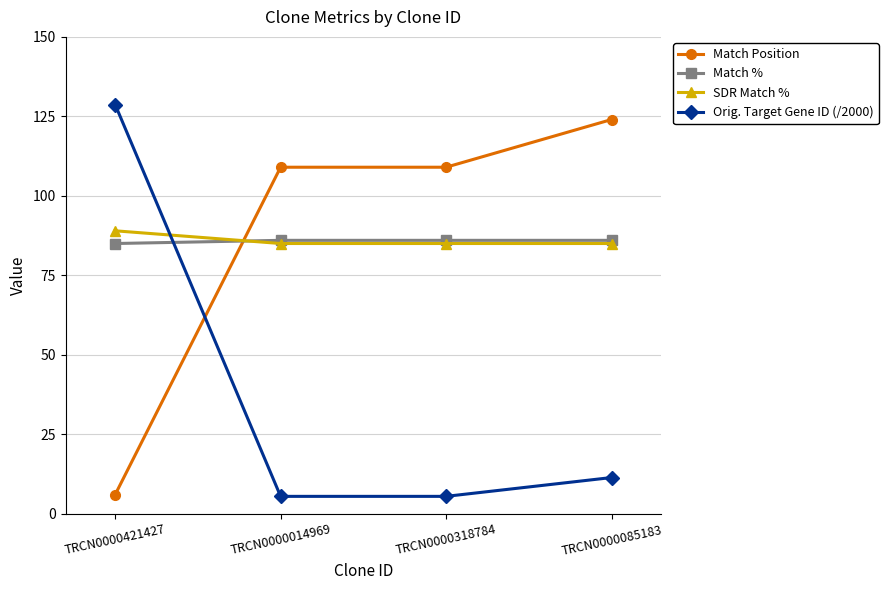

Reading left to right, extract all data points from this chart.

Match Position: 6.0	109.0	109.0	124.0
Match %: 85.0	86.0	86.0	86.0
SDR Match %: 89.0	85.0	85.0	85.0
Orig. Target Gene ID (/2000): 128.7	5.5	5.5	11.4